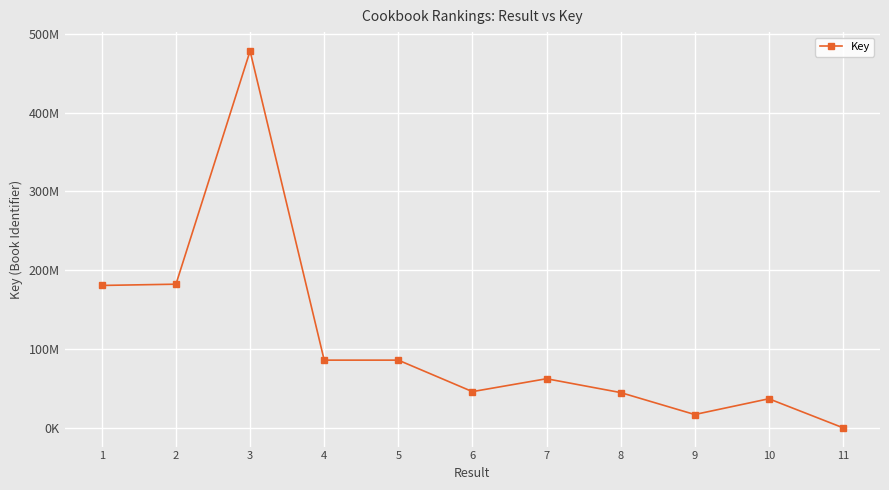

True or false: the data has more than 1 interior local peaks.

True